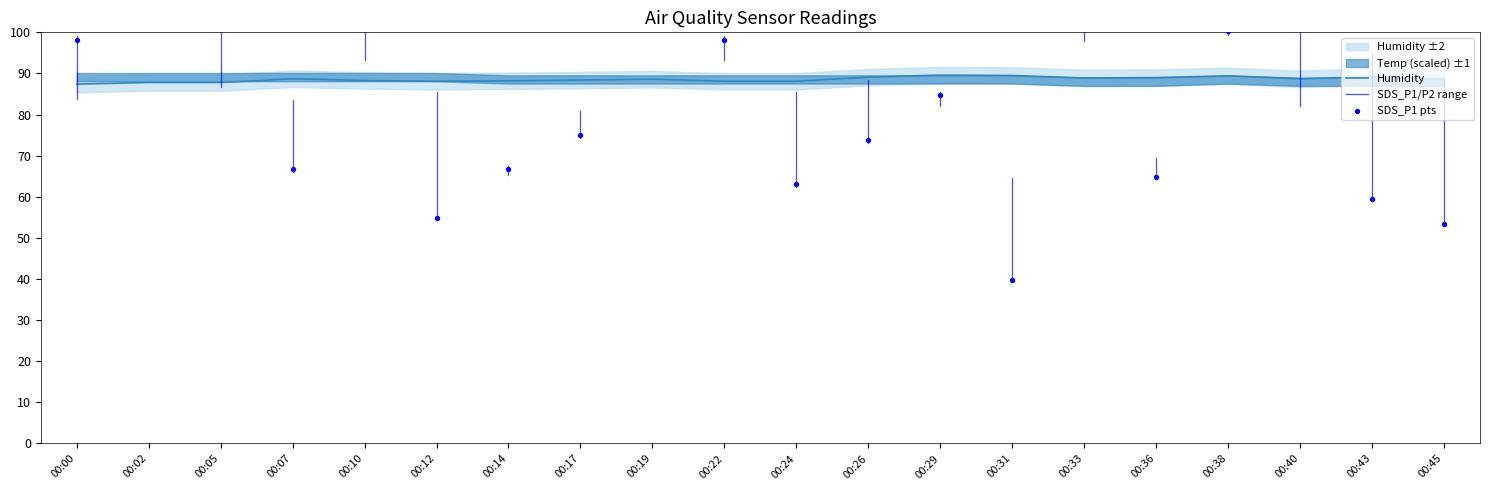

Is the value of SDS_P1 at 00:12 greater than the value of Humidity at 00:40?

No